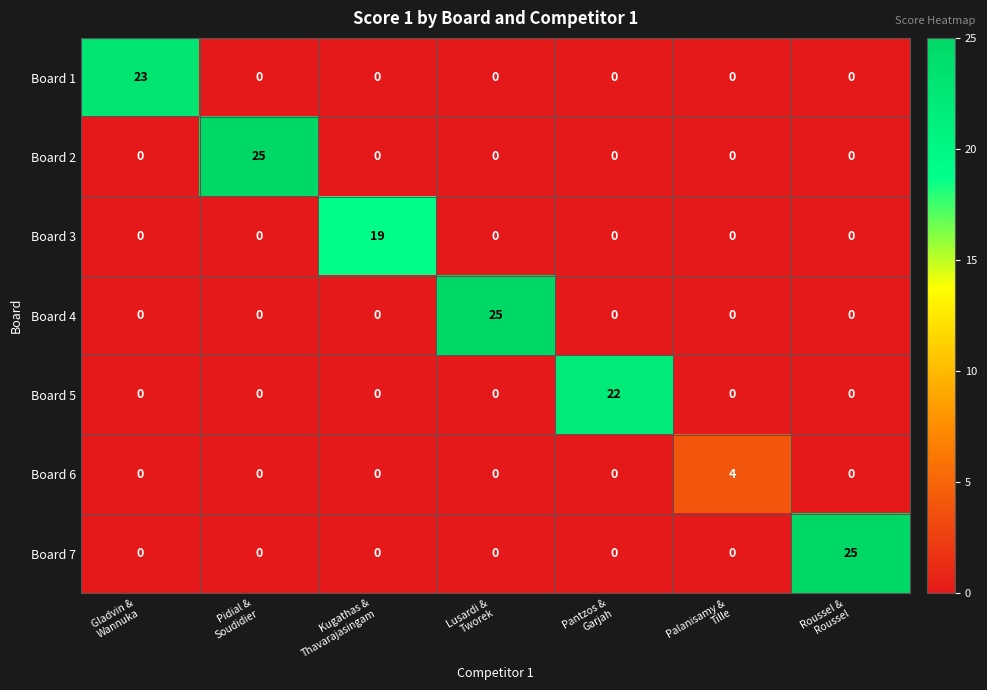

How many Board 6 values are between 0 and 1?

6